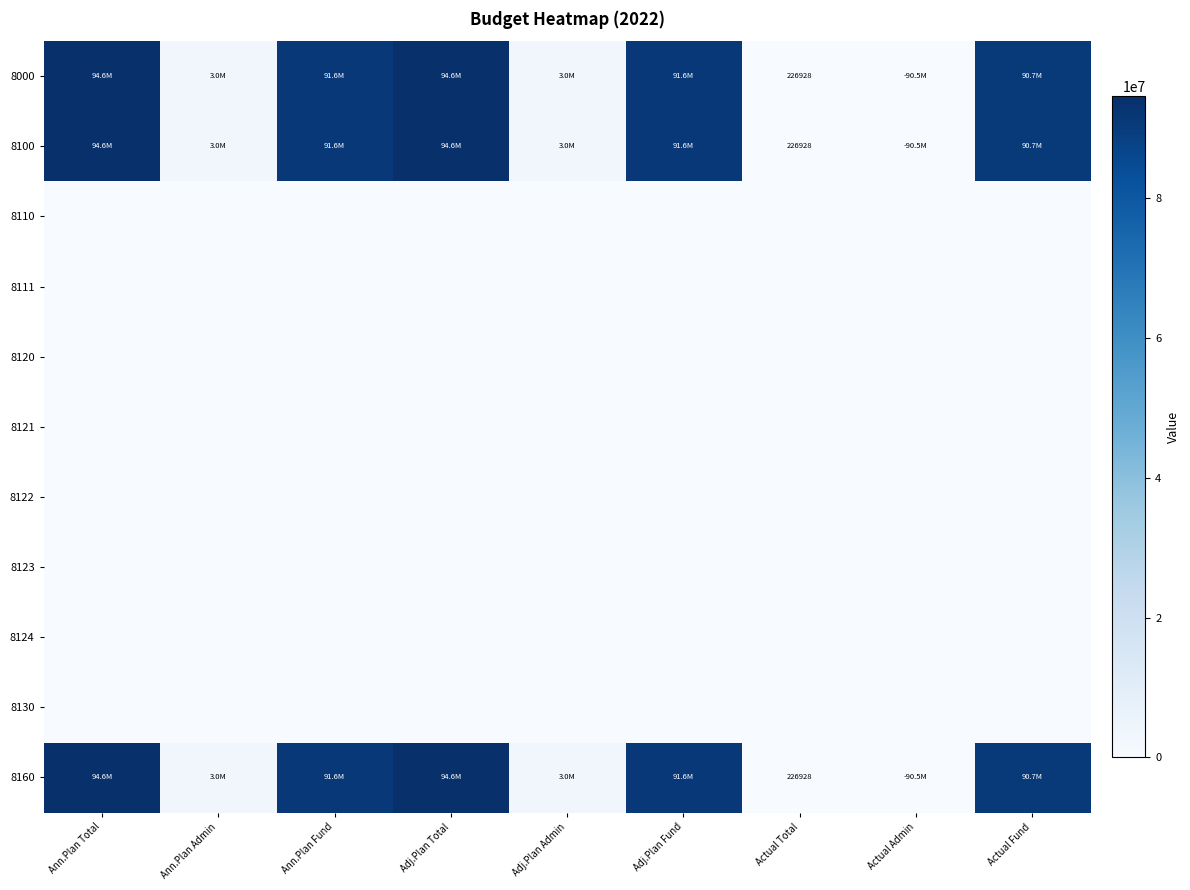

Which has a higher value, Ann.Plan Fund or Ann.Plan Total?

Ann.Plan Total